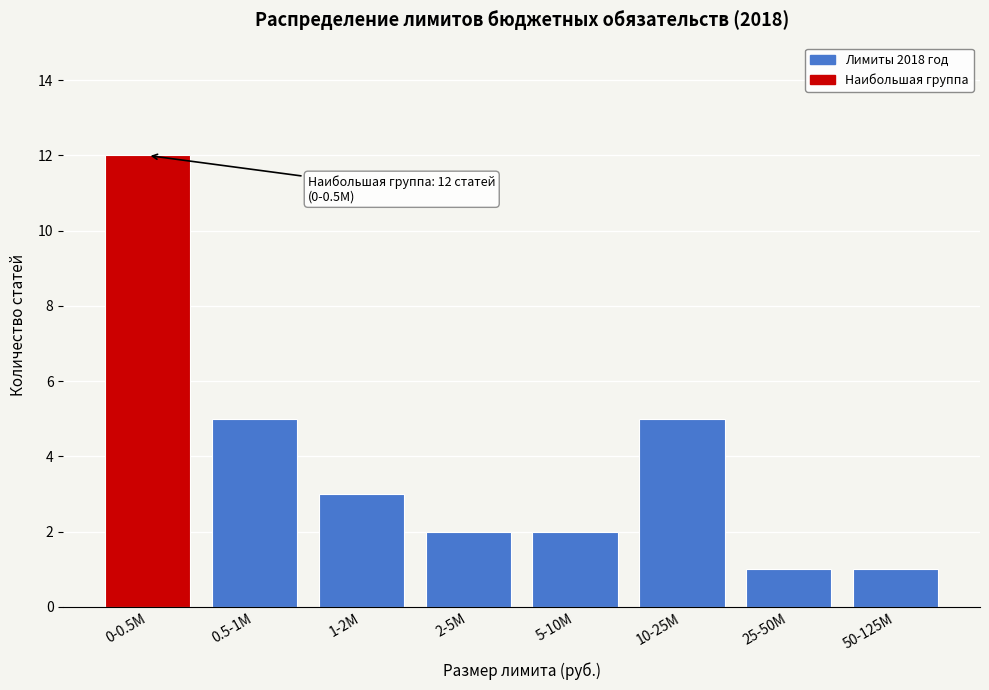

Reading left to right, what are all the values shown in this chart?

0-0.5M=12	0.5-1M=5	1-2M=3	2-5M=2	5-10M=2	10-25M=5	25-50M=1	50-125M=1